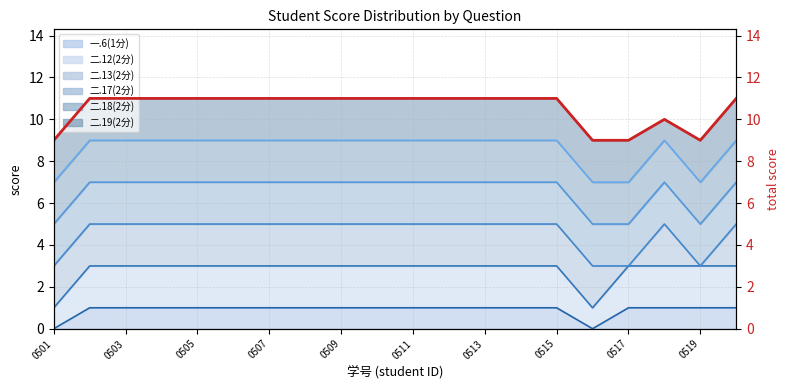

Which has a higher value, 0511 or 15?

0511